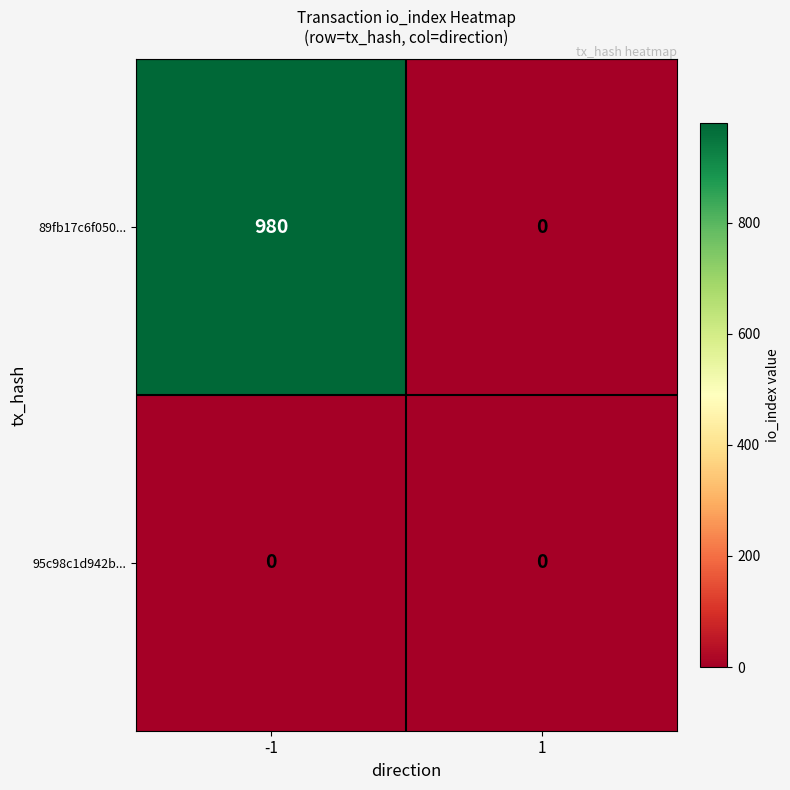

Reading left to right, transcribe all the data shown in this chart.

89fb17c6f050...: -1=980	1=0
95c98c1d942b...: -1=0	1=0